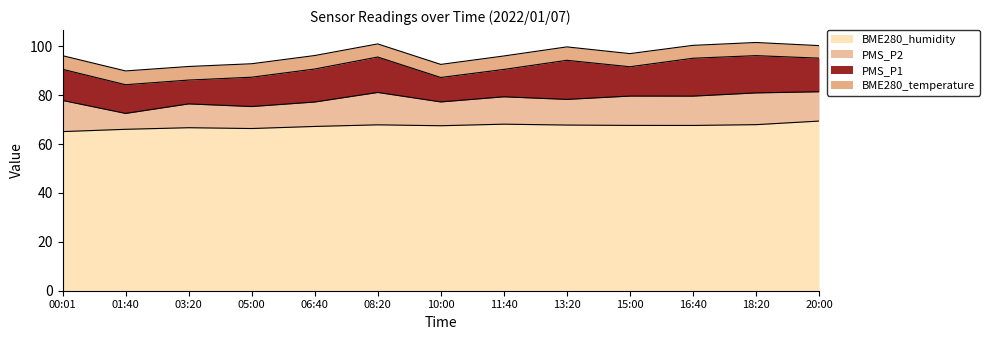

List the labels in order of PMS_P2 value, largest first.

08:20, 18:20, 00:01, 15:00, 16:40, 20:00, 11:40, 13:20, 06:40, 03:20, 10:00, 05:00, 01:40